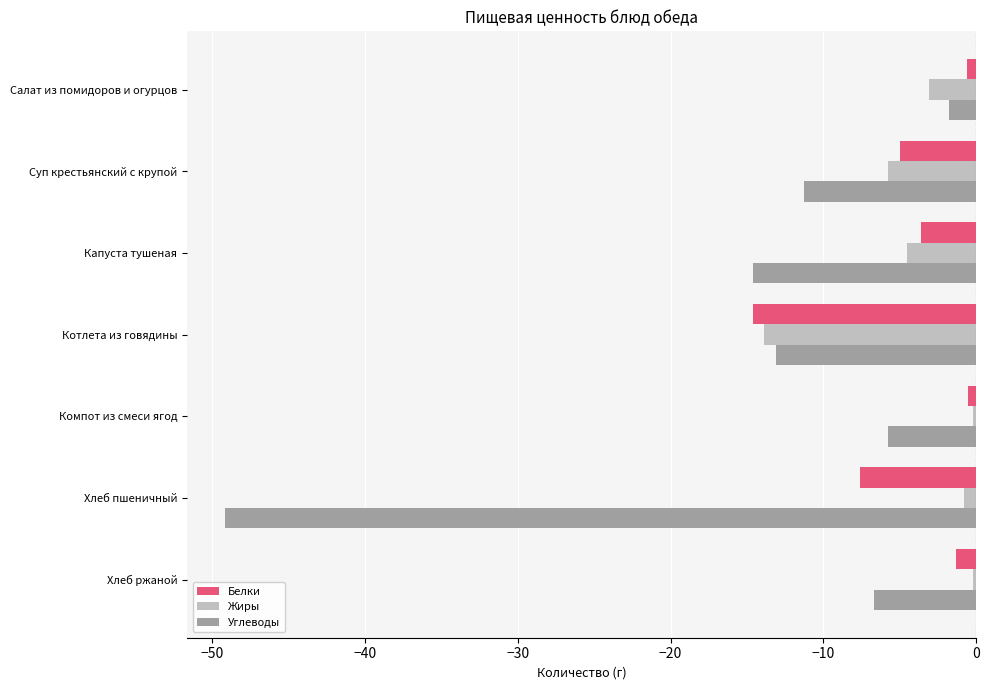

Rank the series at Хлеб пшеничный from lowest to highest value.

Углеводы, Белки, Жиры